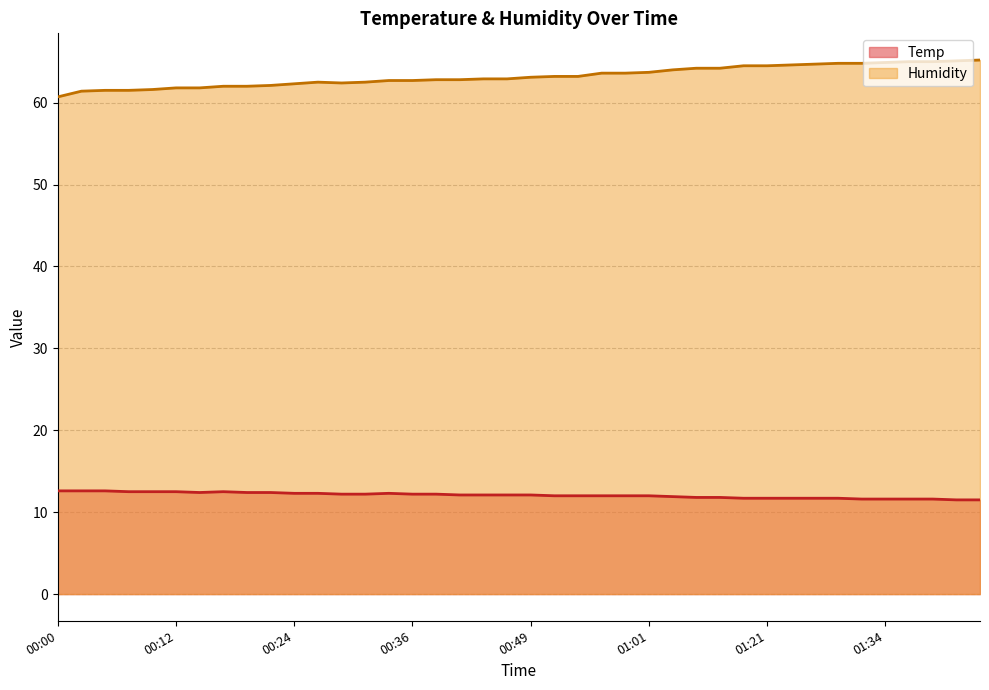

Rank the series by their average value, from lowest to highest.

Temp, Humidity